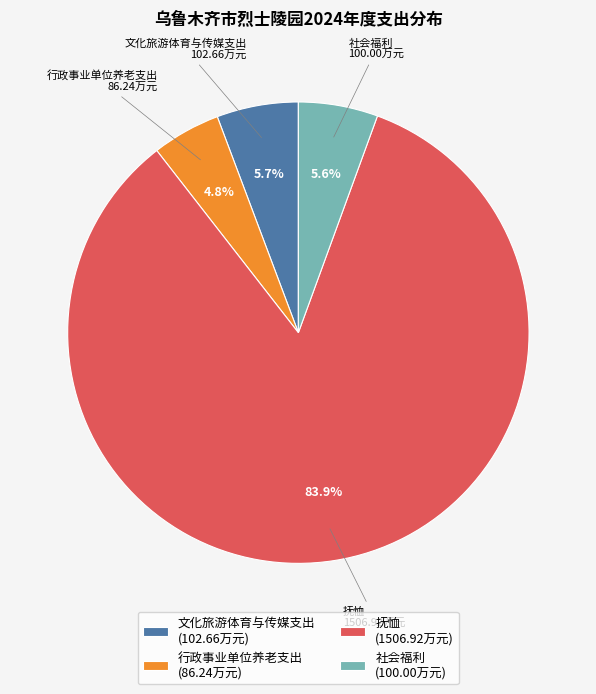

To the nearest percent, what is the difference between the largest and smallest slice percentages?

79%